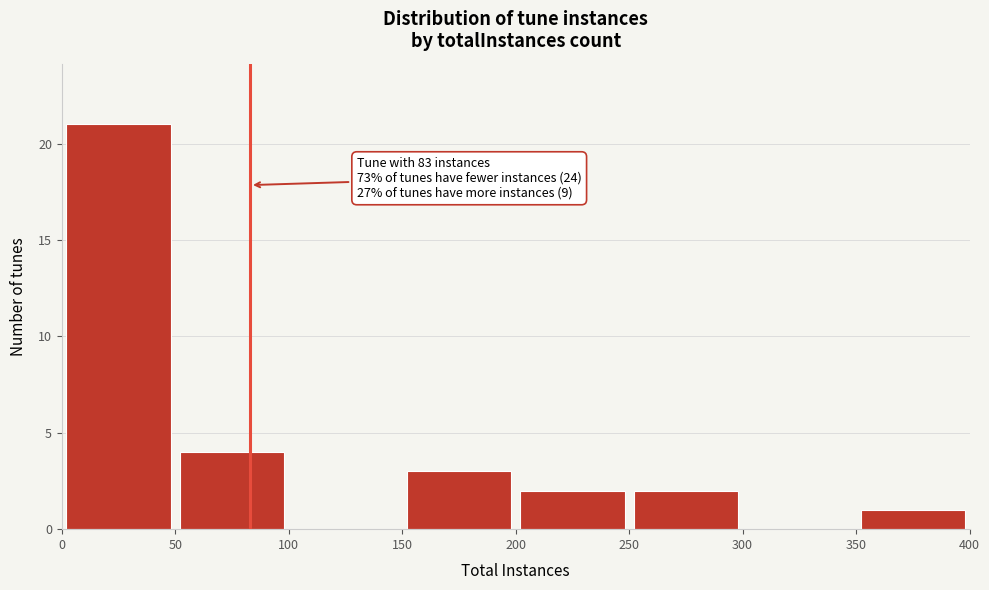

Over which range of the x-axis is the bar tallest?

0 to 50